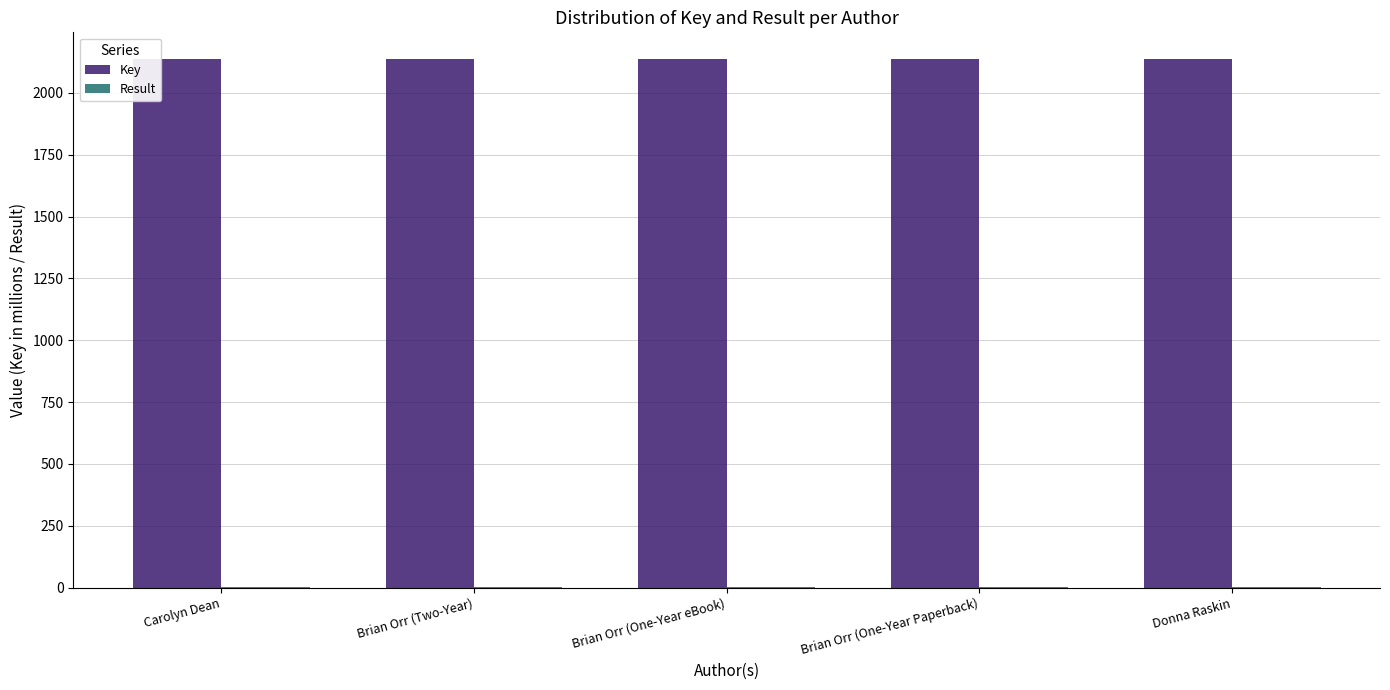

True or false: Key has a value of 2137.7 at Brian Orr (One-Year eBook).

True